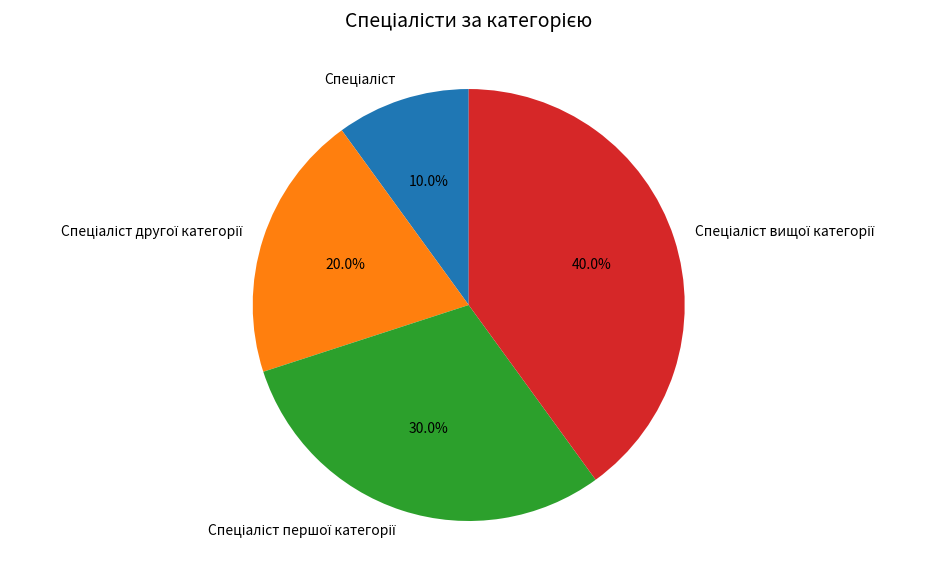

Is there any slice that represents more than half of the pie?

No